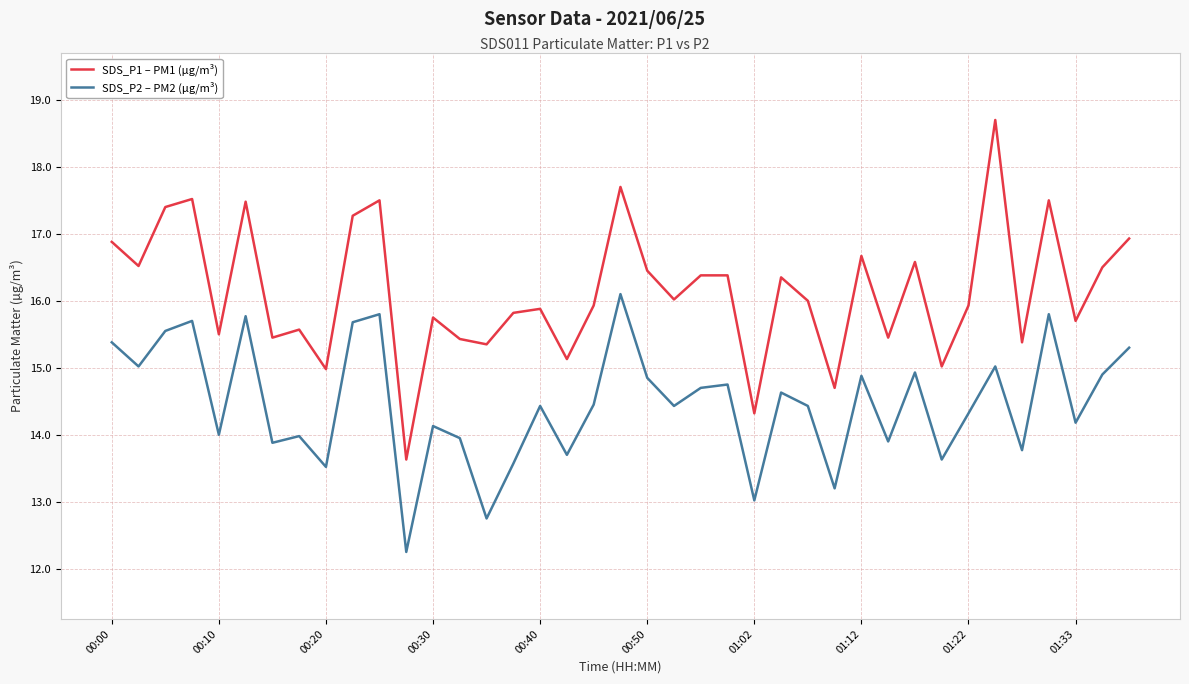

List the series in order of their peak value, lowest first.

SDS_P2 – PM2 (µg/m³), SDS_P1 – PM1 (µg/m³)